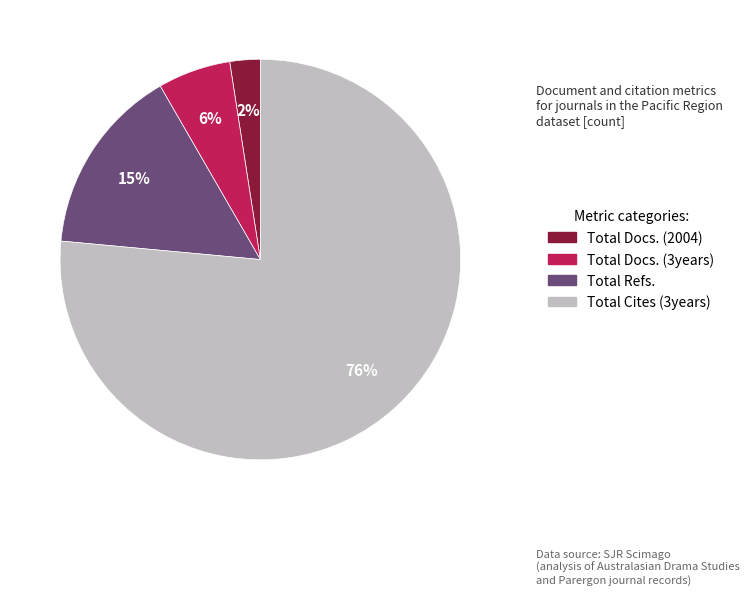

How many slices are in this pie chart?

4